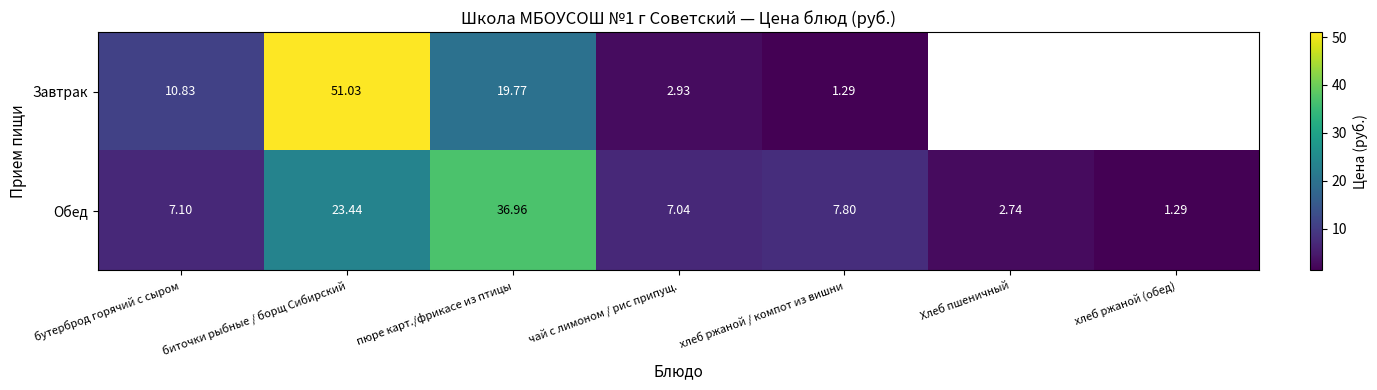

Is the value of Обед at чай с лимоном / рис припущ. greater than the value of Завтрак at биточки рыбные / борщ Сибирский?

No